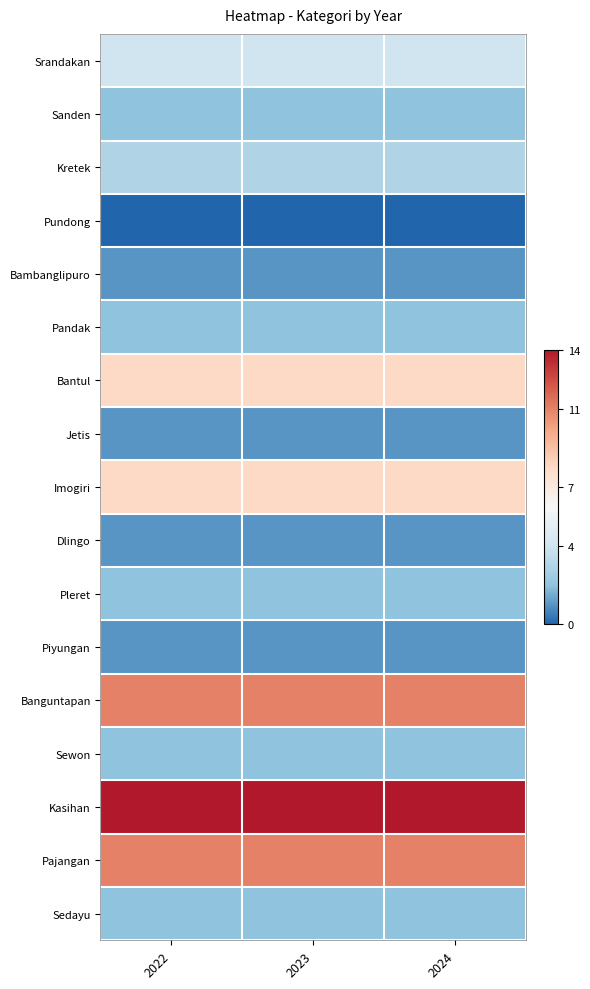

Reading right to left, what are all the values shown in this chart?

Srandakan: 2024=4	2023=4	2022=4
Sanden: 2024=2	2023=2	2022=2
Kretek: 2024=3	2023=3	2022=3
Pundong: 2024=0	2023=0	2022=0
Bambanglipuro: 2024=1	2023=1	2022=1
Pandak: 2024=2	2023=2	2022=2
Bantul: 2024=8	2023=8	2022=8
Jetis: 2024=1	2023=1	2022=1
Imogiri: 2024=8	2023=8	2022=8
Dlingo: 2024=1	2023=1	2022=1
Pleret: 2024=2	2023=2	2022=2
Piyungan: 2024=1	2023=1	2022=1
Banguntapan: 2024=11	2023=11	2022=11
Sewon: 2024=2	2023=2	2022=2
Kasihan: 2024=14	2023=14	2022=14
Pajangan: 2024=11	2023=11	2022=11
Sedayu: 2024=2	2023=2	2022=2